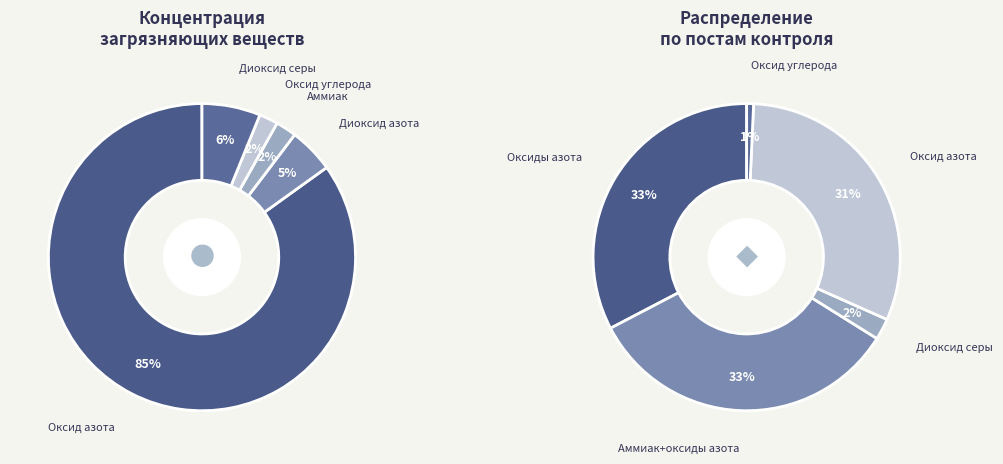

What is the largest slice in the pie chart?

Оксид азота